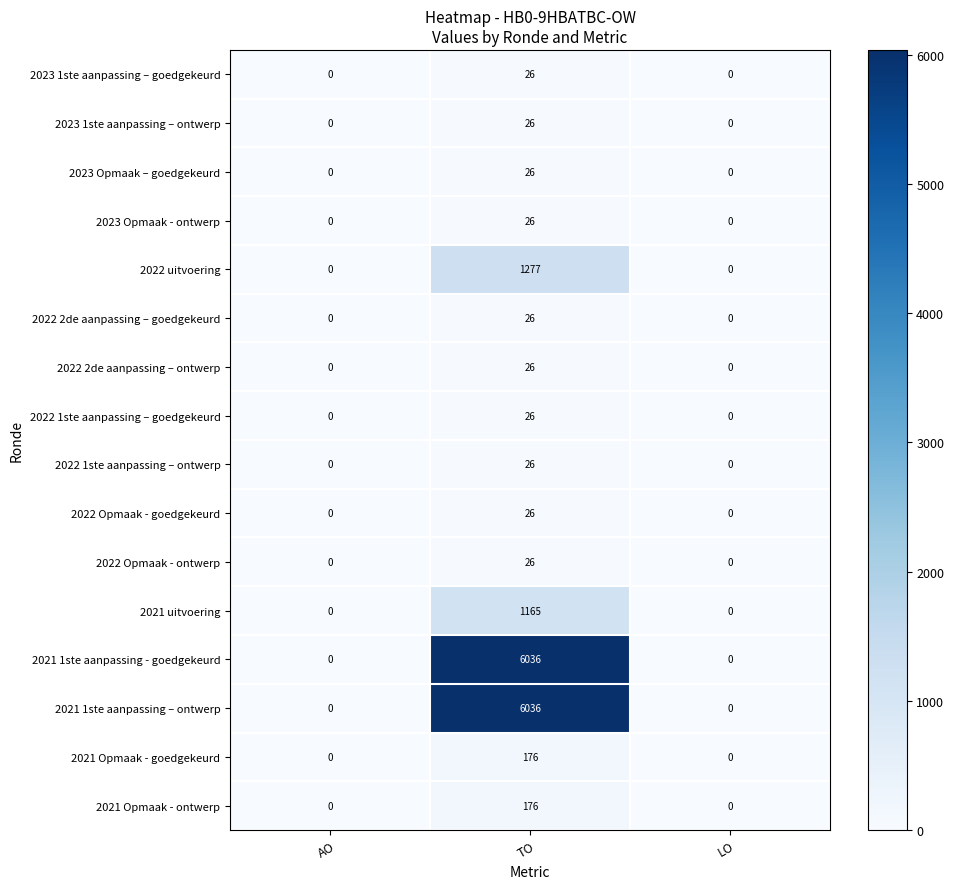

At how many categories does at least one series exceed 110?

1